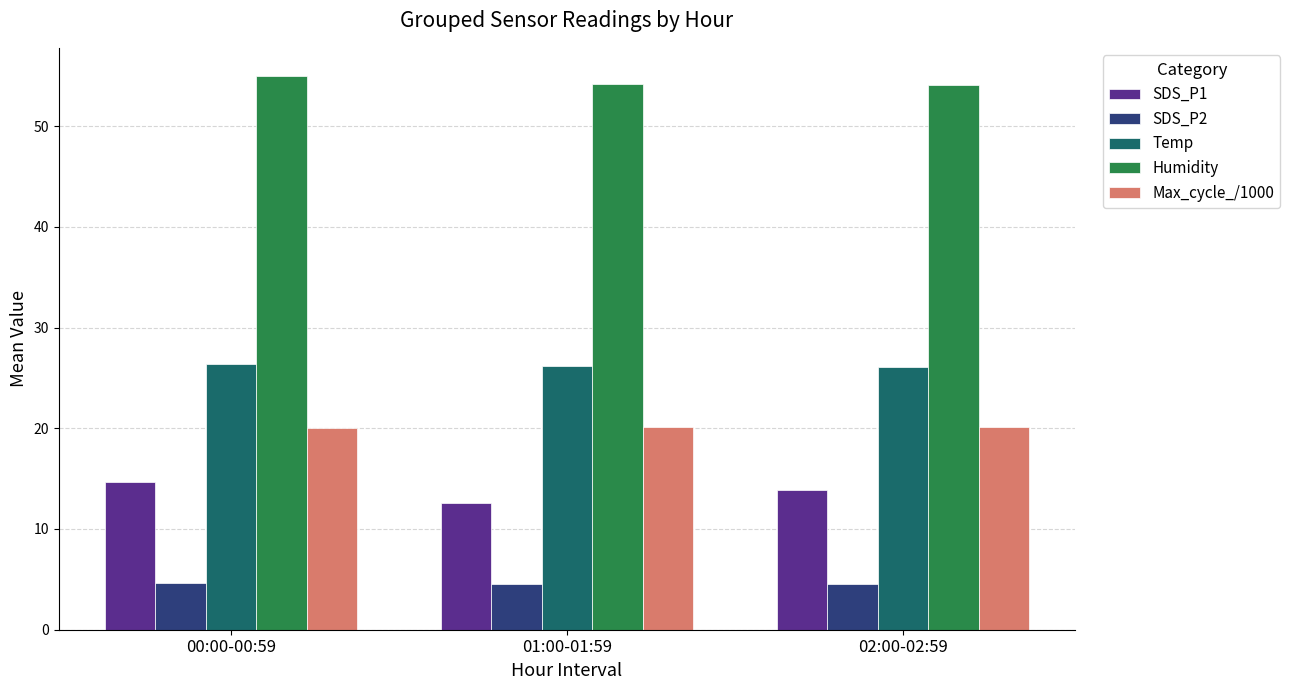

Is the value of Max_cycle_/1000 at 02:00-02:59 greater than the value of Temp at 02:00-02:59?

No